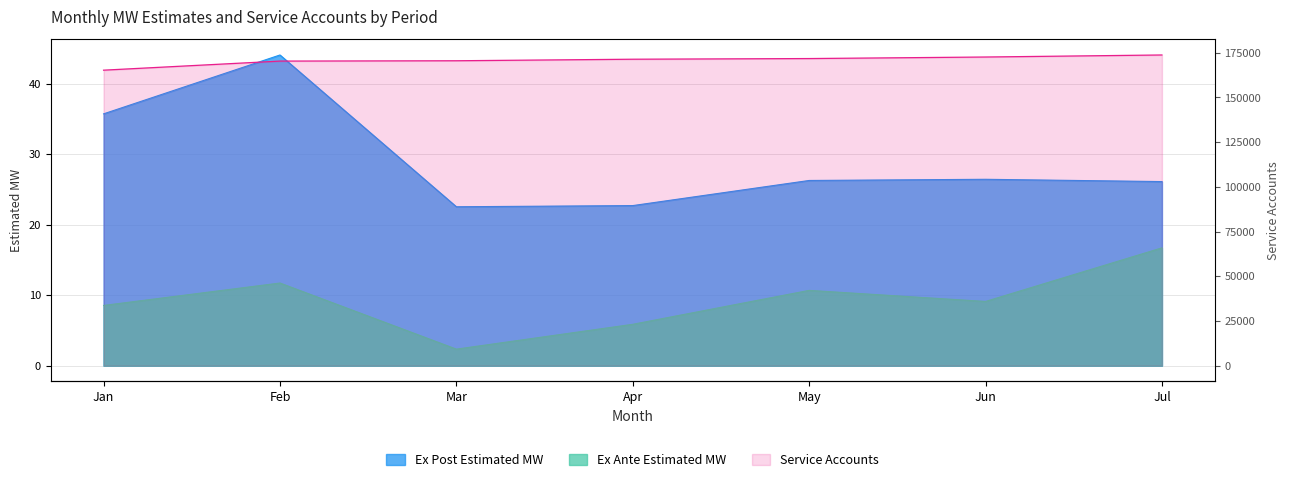

True or false: Ex Post Estimated MW and Ex Ante Estimated MW cross at least once.

False